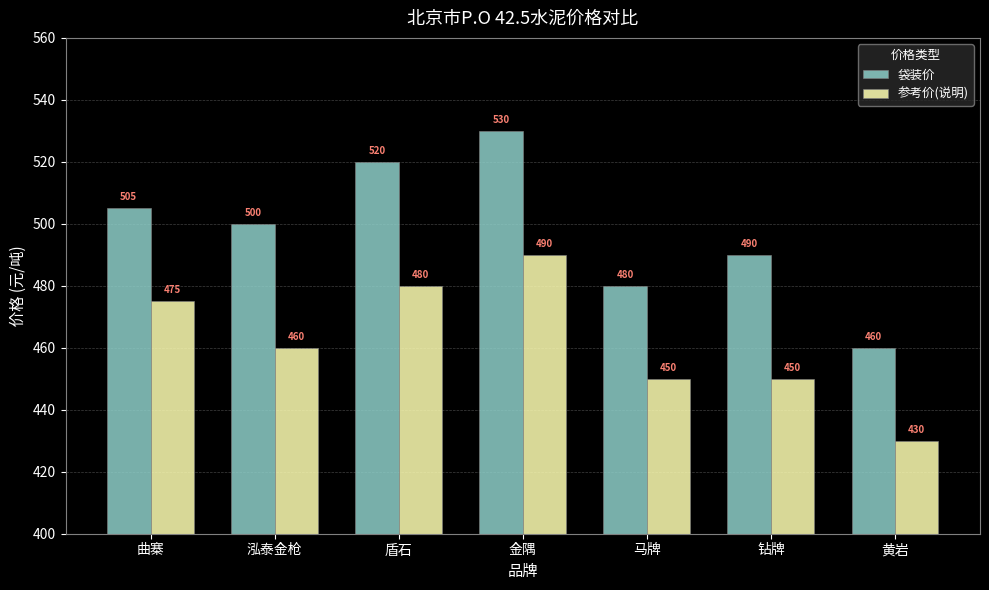

Rank the series at 钻牌 from highest to lowest value.

袋装价, 参考价(说明)